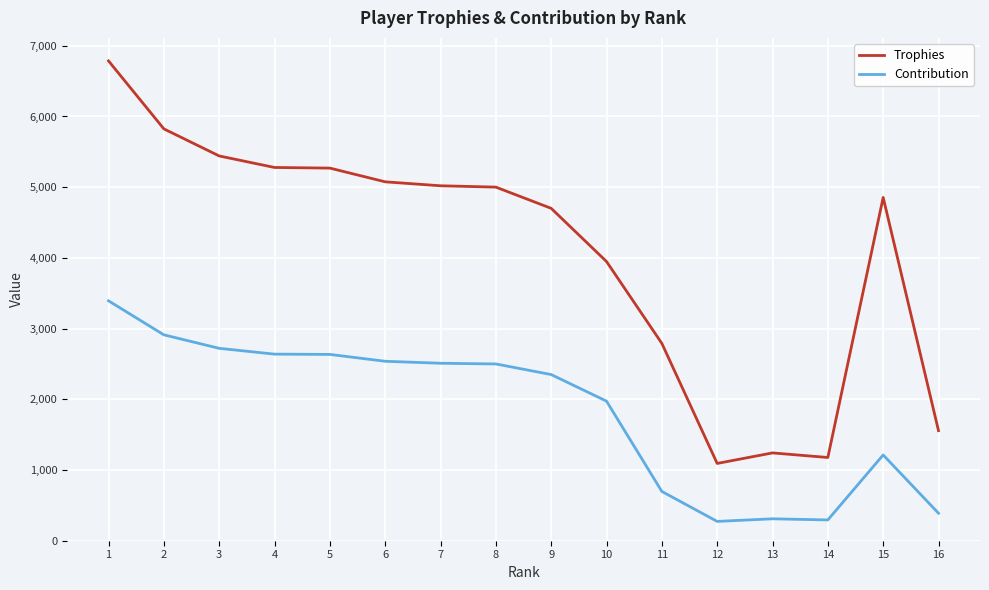

Rank the series by their maximum value, from highest to lowest.

Trophies, Contribution